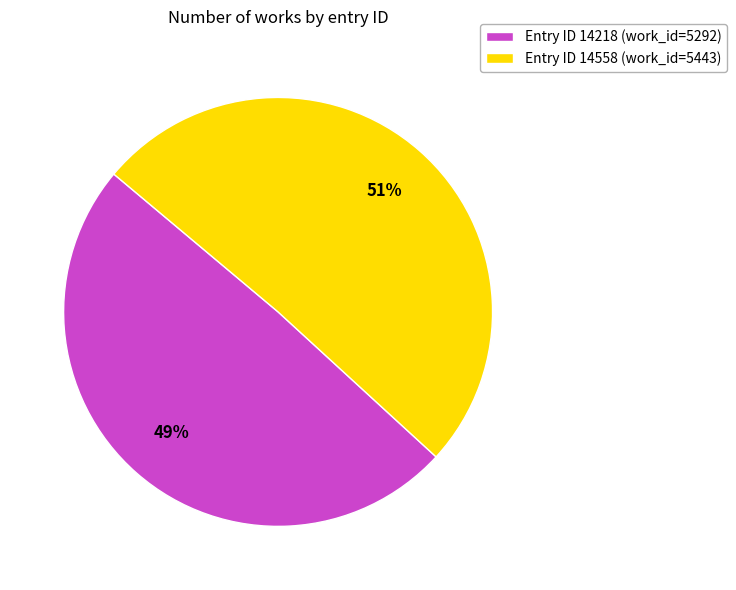

To the nearest percent, what is the combined percentage of Entry ID 14558 (work_id=5443) and Entry ID 14218 (work_id=5292)?

100%